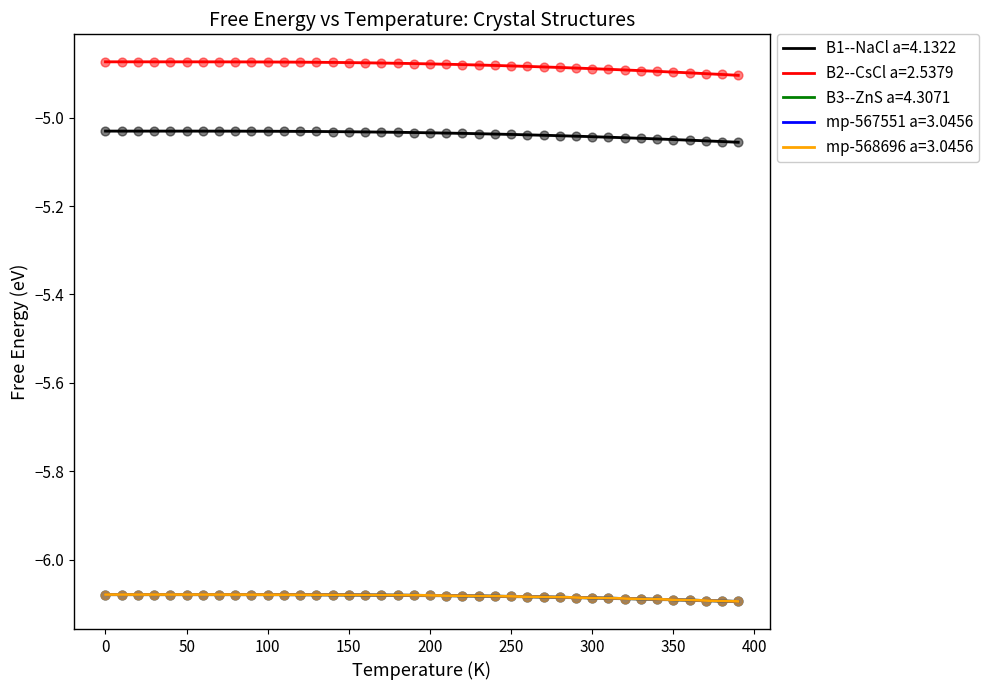

What are all the series names shown in the legend?

B1--NaCl a=4.1322, B2--CsCl a=2.5379, B3--ZnS a=4.3071, mp-567551 a=3.0456, mp-568696 a=3.0456